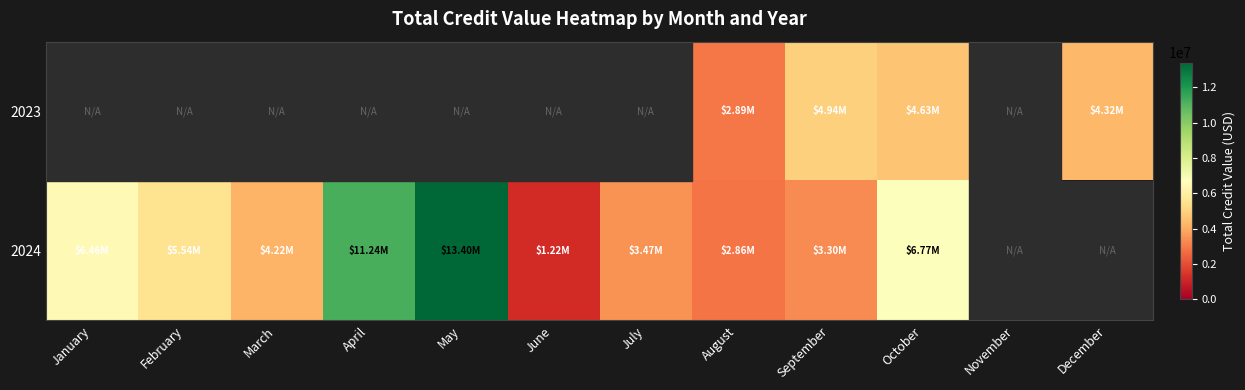

Rank the series at March from highest to lowest value.

2024, 2023